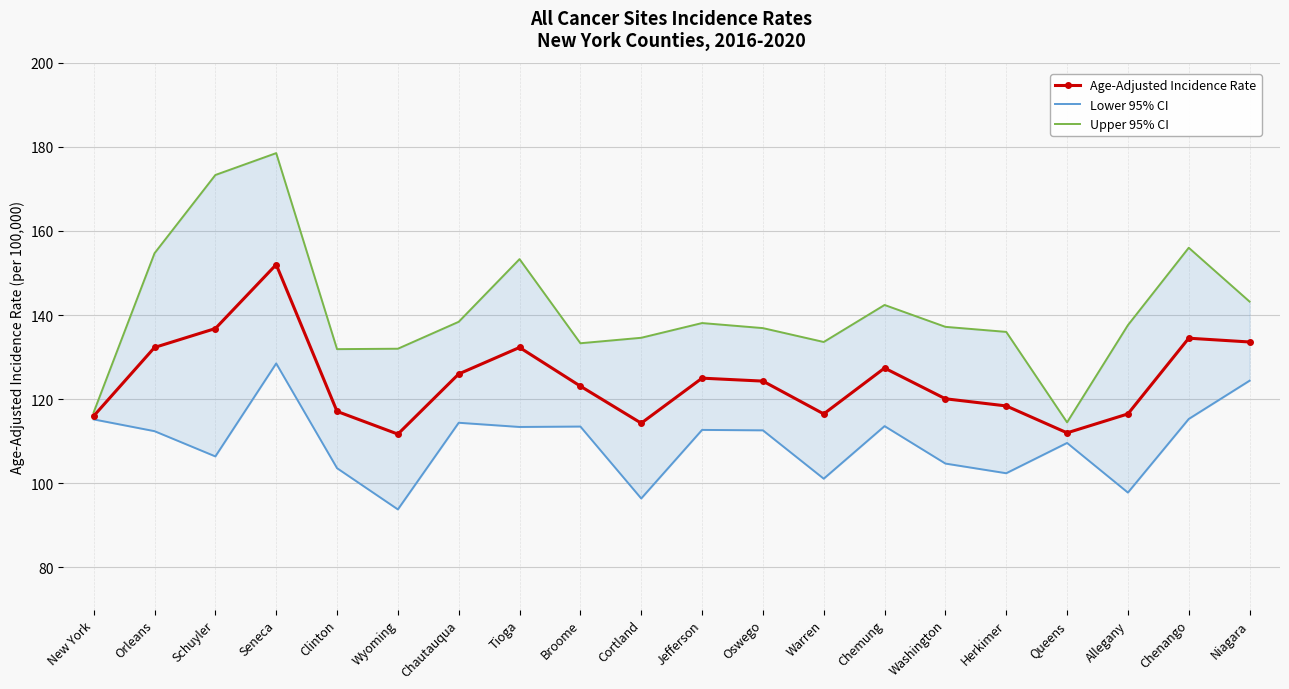

Rank the series by their maximum value, from lowest to highest.

Lower 95% CI, Age-Adjusted Incidence Rate, Upper 95% CI